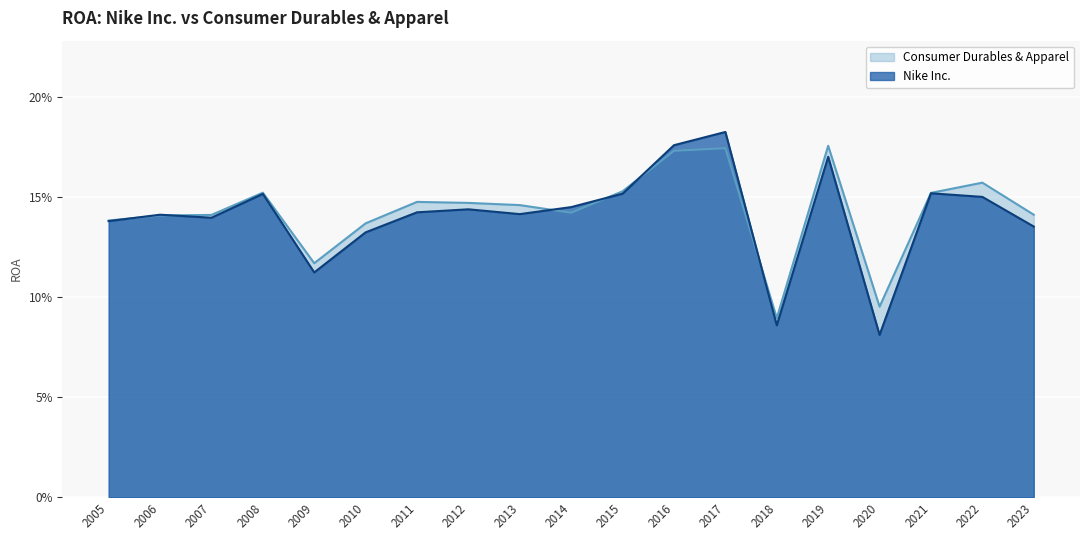

In Nike Inc., how many points are lower than both neighbors (excluding endpoints)?

5